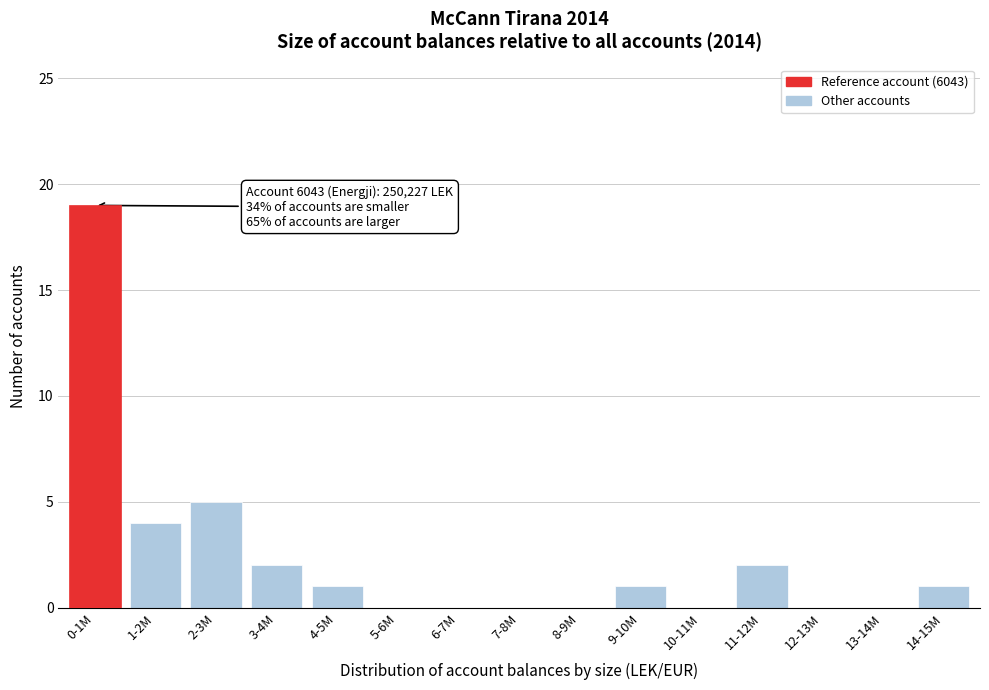

Reading left to right, extract all data points from this chart.

0-1M=19	1-2M=4	2-3M=5	3-4M=2	4-5M=1	5-6M=0	6-7M=0	7-8M=0	8-9M=0	9-10M=1	10-11M=0	11-12M=2	12-13M=0	13-14M=0	14-15M=1